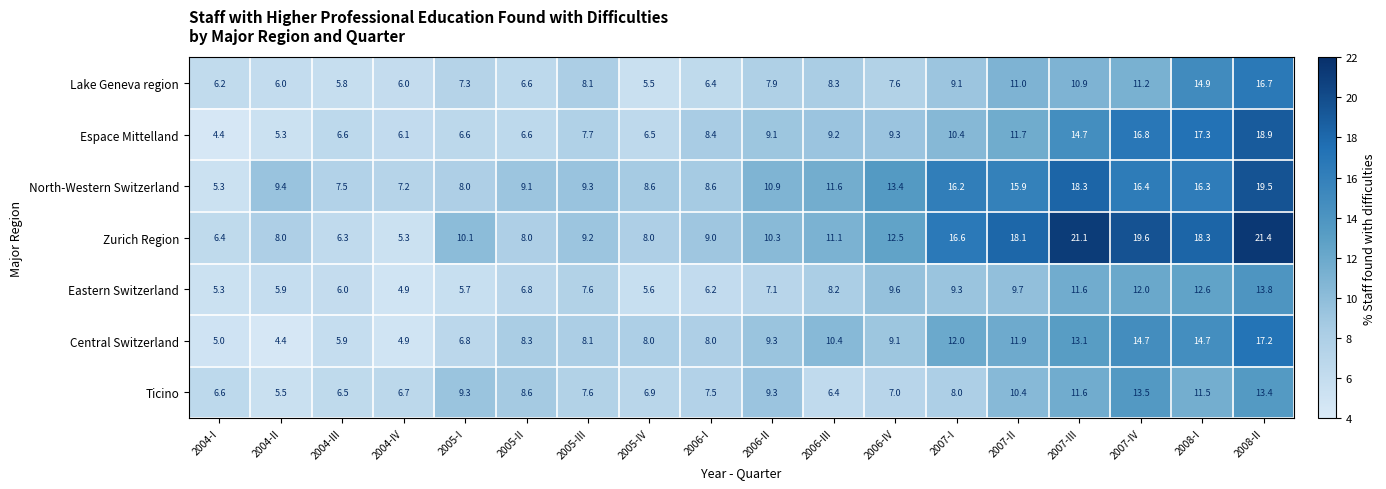

At 2007-II, list the series in order from largest to smallest.

Zurich Region, North-Western Switzerland, Central Switzerland, Espace Mittelland, Lake Geneva region, Ticino, Eastern Switzerland